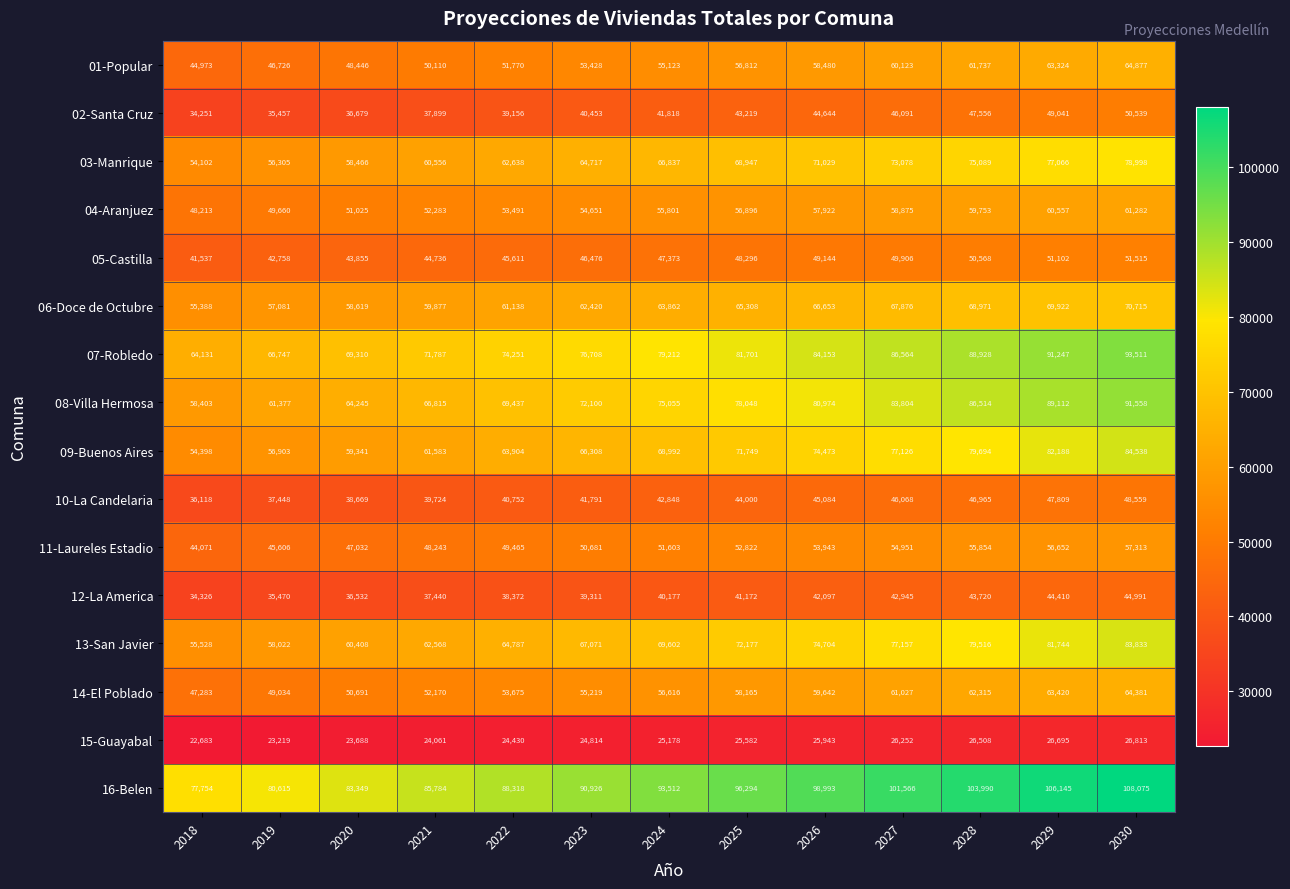

What is the difference between the second highest and second lowest values in the 08-Villa Hermosa series?

27735